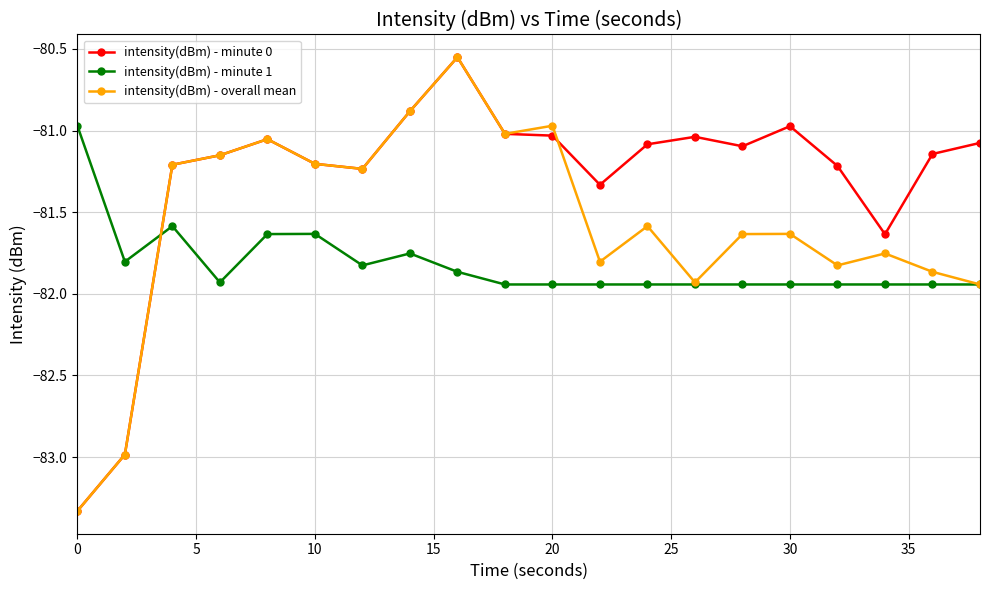

What is the minimum value shown in the chart?

-83.3